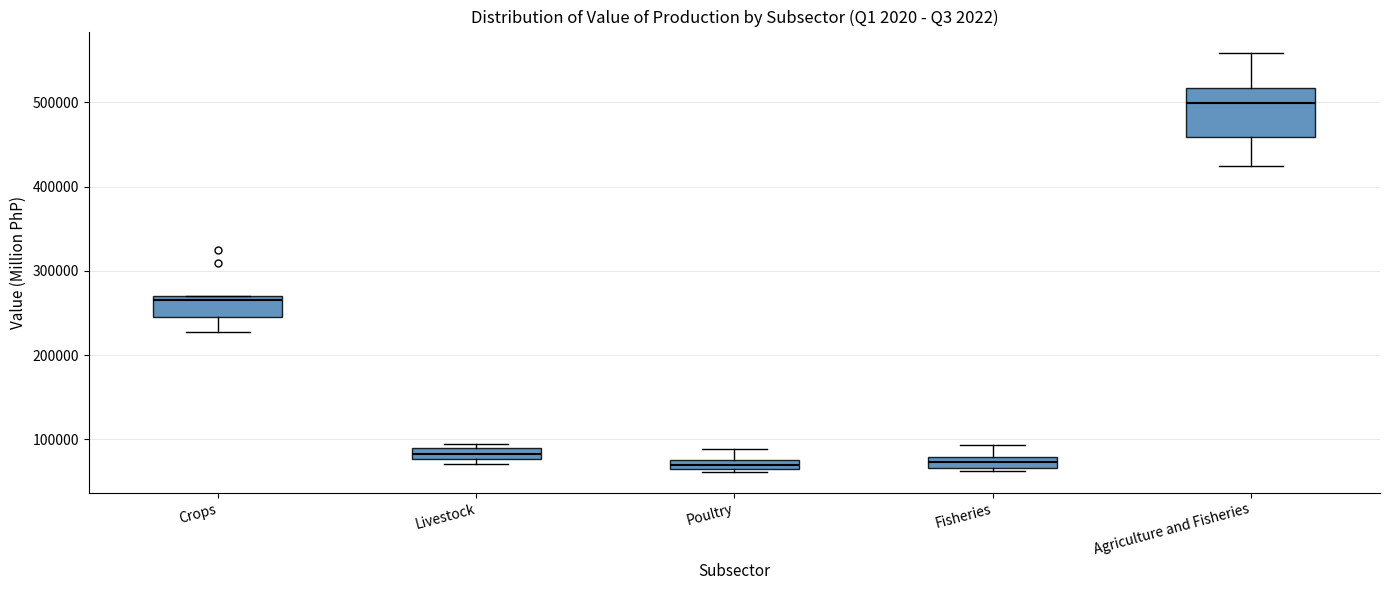

Which box's median line is the highest?

Agriculture and Fisheries